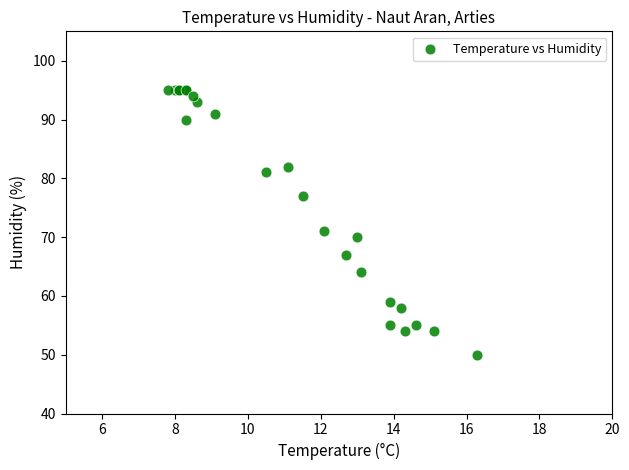

What Y value in the scatter plot is closest to 72?

71